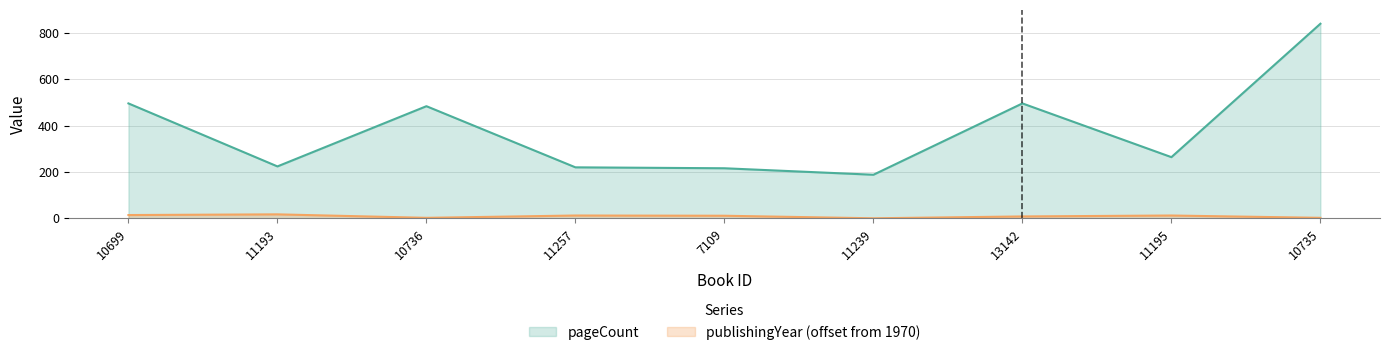

Which series has the widest spread of values?

pageCount